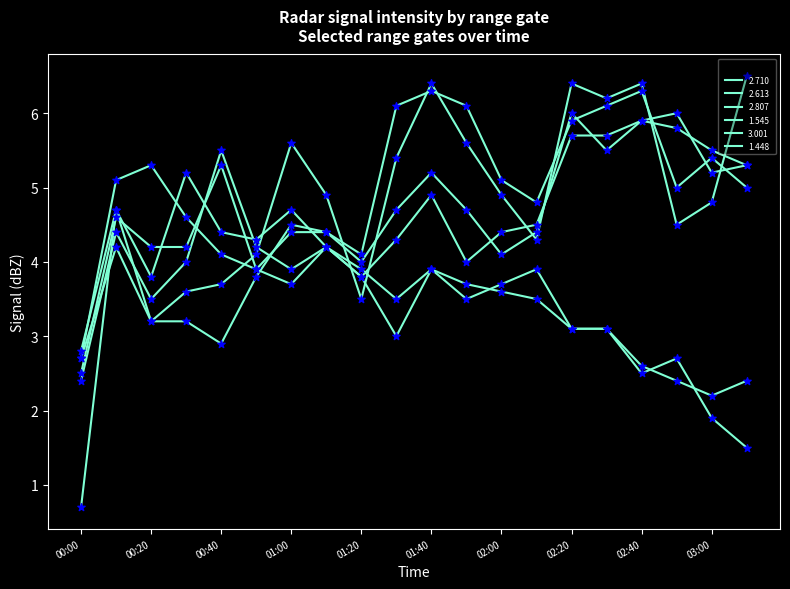

How many lines are shown in the chart?

6